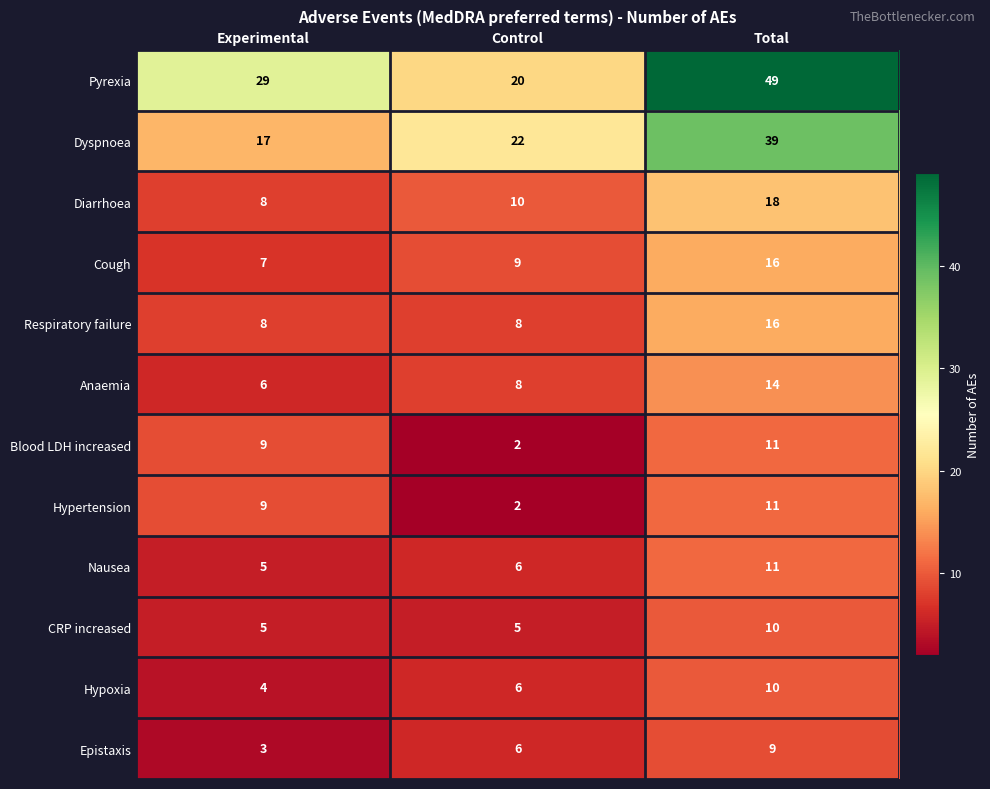

The value of Hypoxia at Experimental is 4. True or false?

True